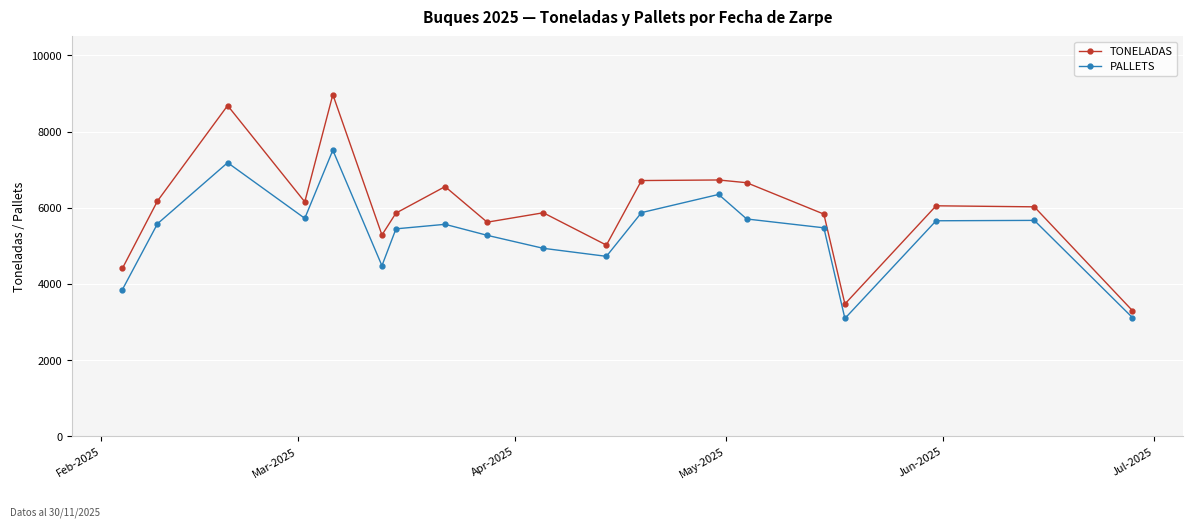

Which series has the largest total across all categories?

TONELADAS